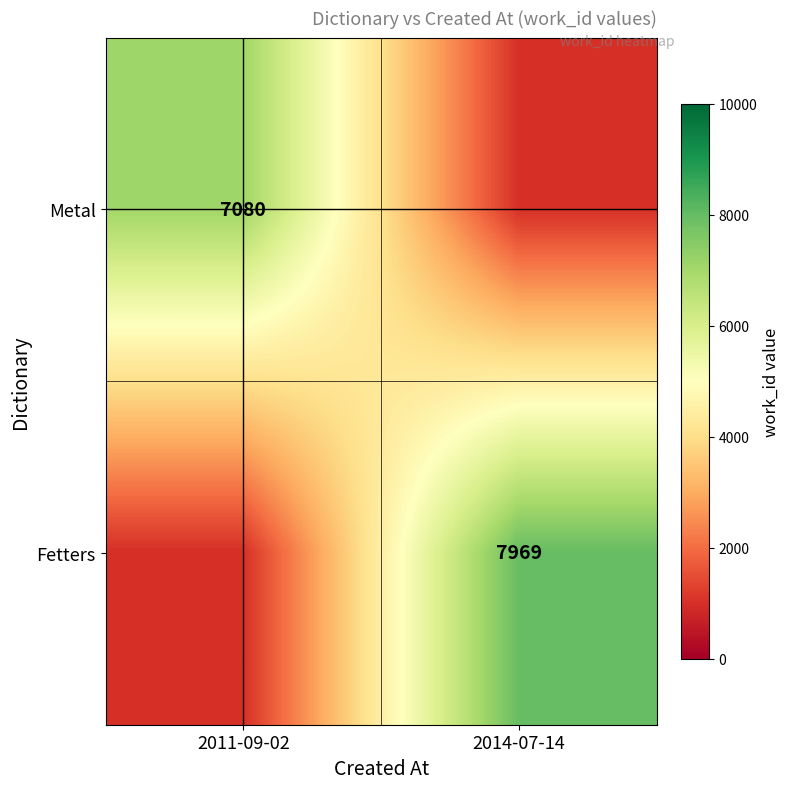

How many categories are shown in the chart?

2